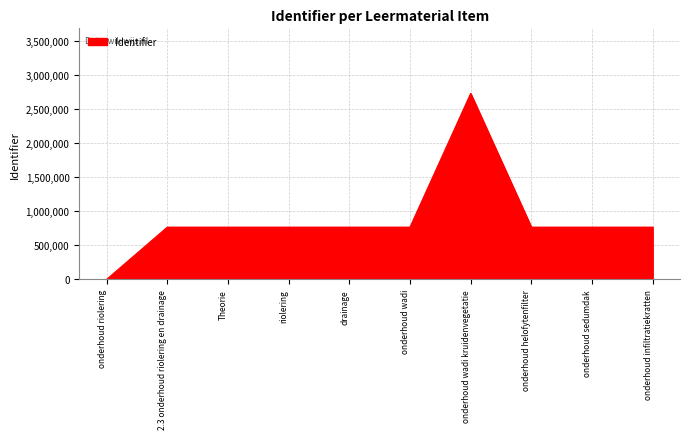

True or false: there are more than 0 points higher than both neighbors.

True